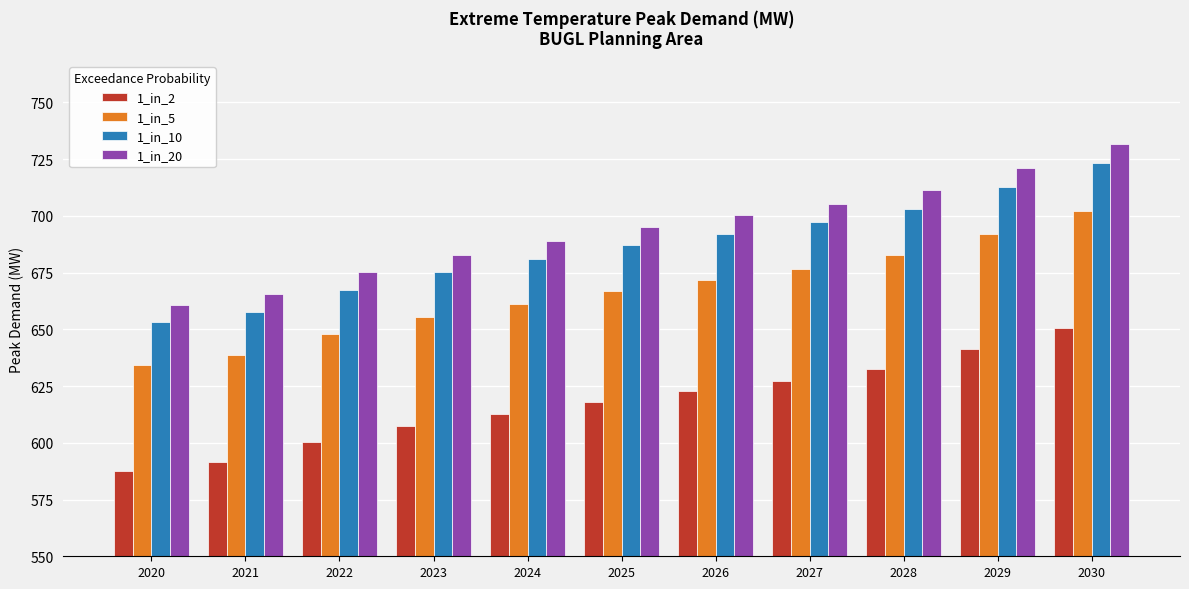

True or false: 1_in_5 has a value of 1137.9 at 2025.

False